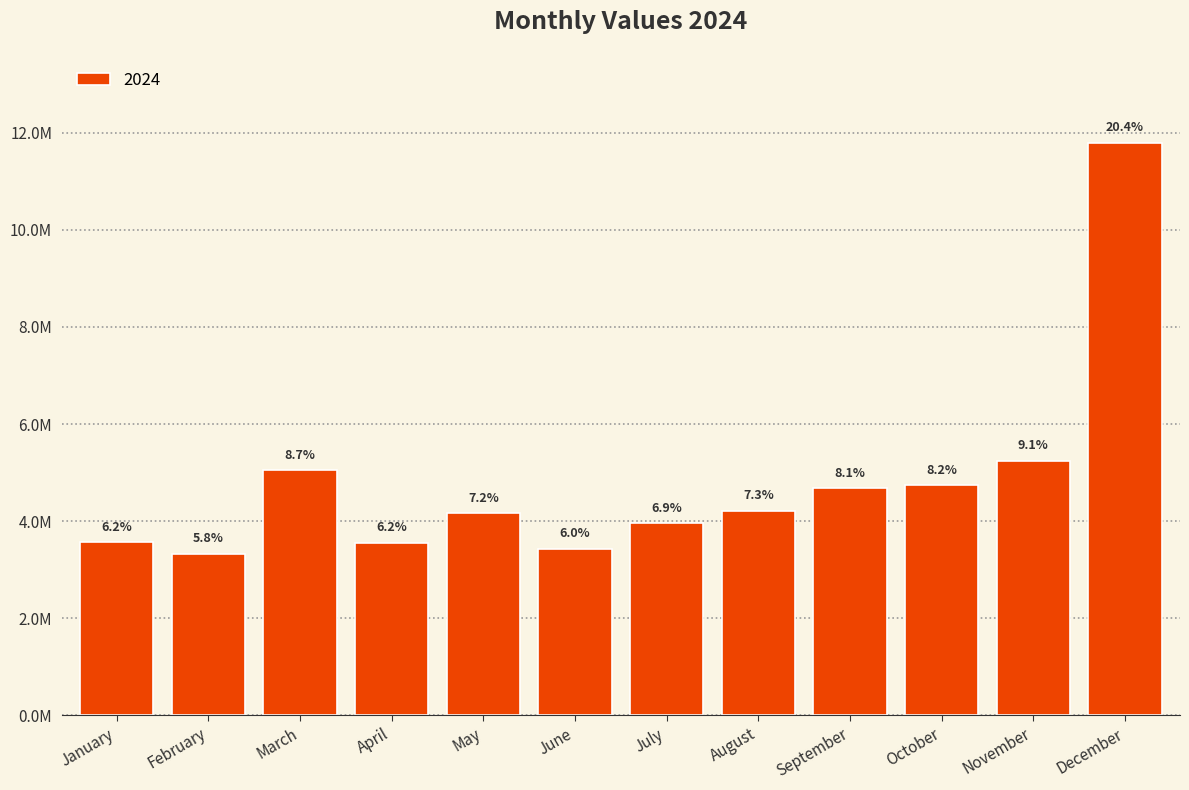

Rank the categories by value from lowest to highest.

February, June, April, January, July, May, August, September, October, March, November, December